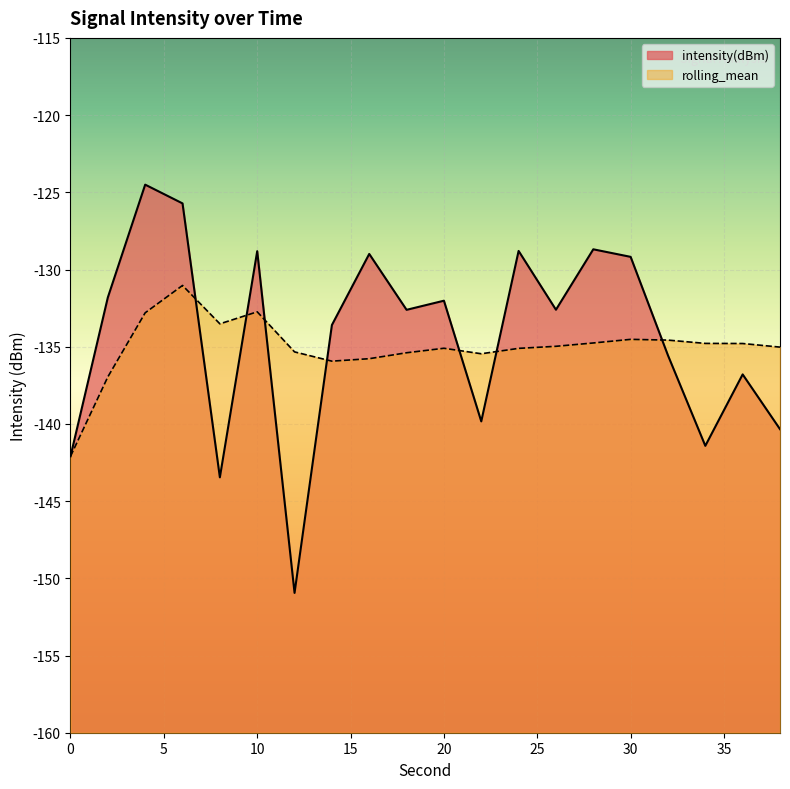

Between 4 and 14, which is larger?

4